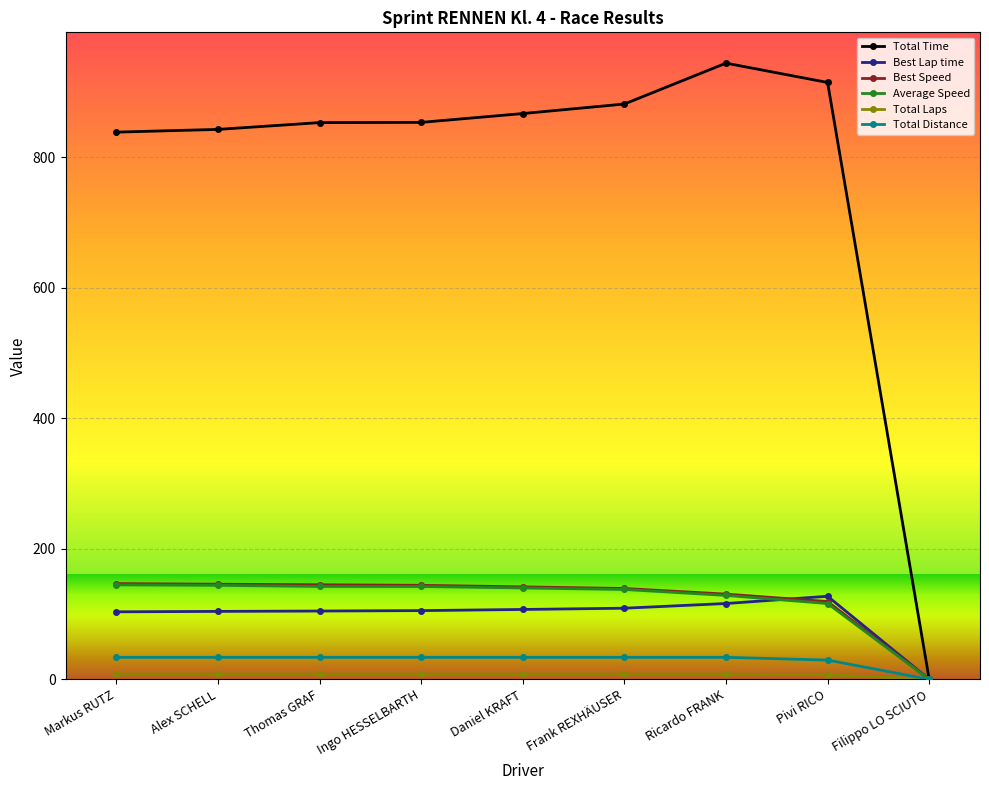

What is the highest value of the Best Speed series?

146.6